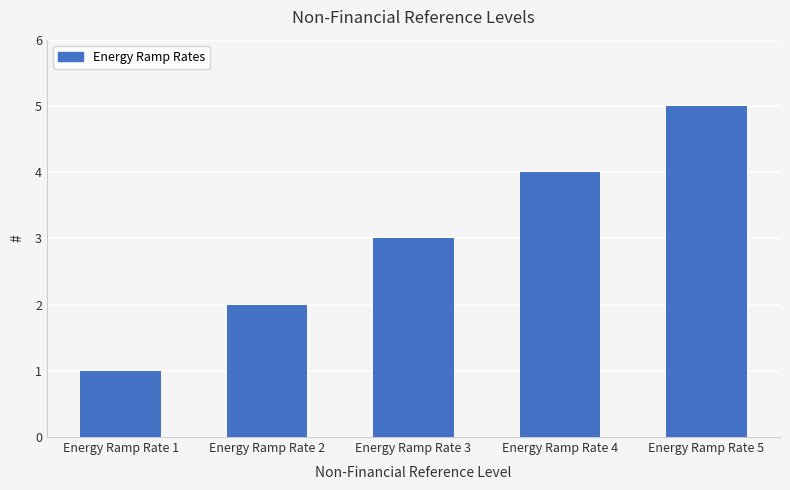

What is the value of the 4th bar from the left?

4